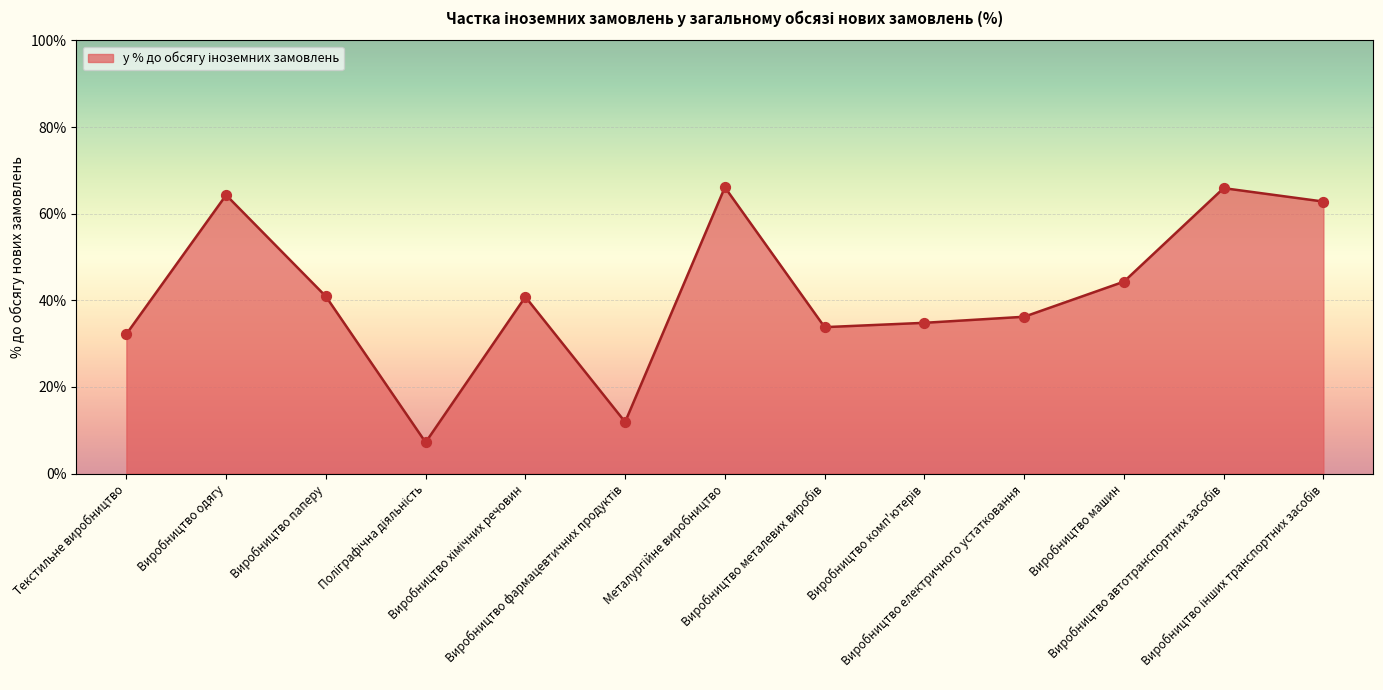

What is the difference between the maximum and minimum values?

58.9